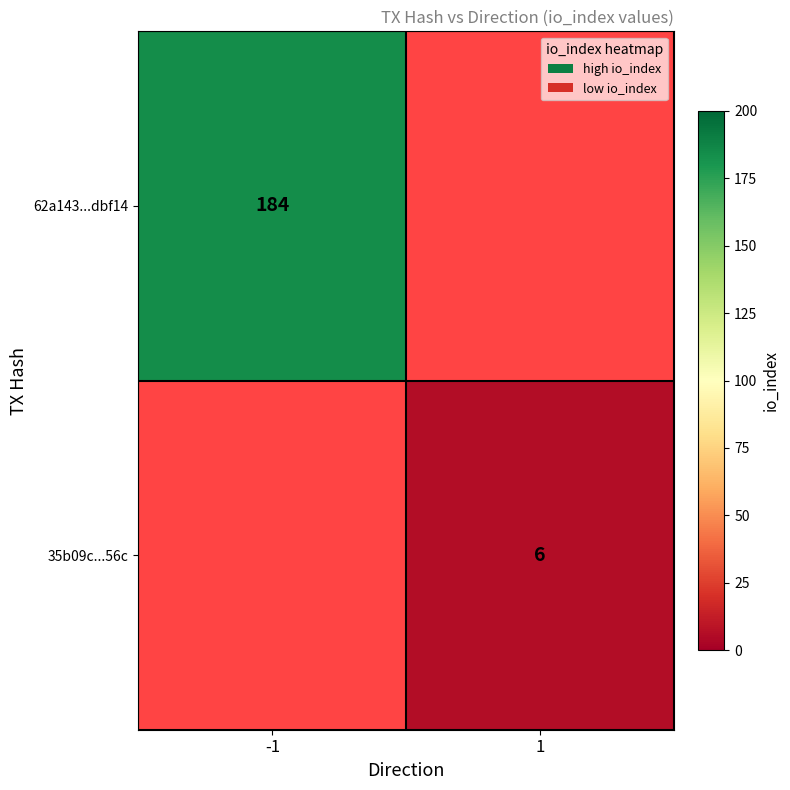

The 35b09c...56c series shows 6 at 1. True or false?

True